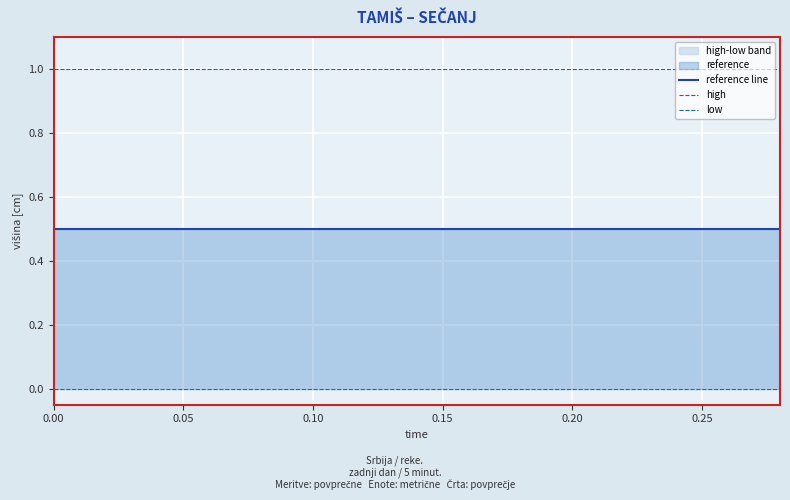

Reading right to left, extract all data points from this chart.

reference line: 0.5	0.5	0.5	0.5	0.5	0.5	0.5	0.5	0.5	0.5	0.5	0.5	0.5	0.5	0.5
high: 1.0	1.0	1.0	1.0	1.0	1.0	1.0	1.0	1.0	1.0	1.0	1.0	1.0	1.0	1.0
low: 0.0	0.0	0.0	0.0	0.0	0.0	0.0	0.0	0.0	0.0	0.0	0.0	0.0	0.0	0.0